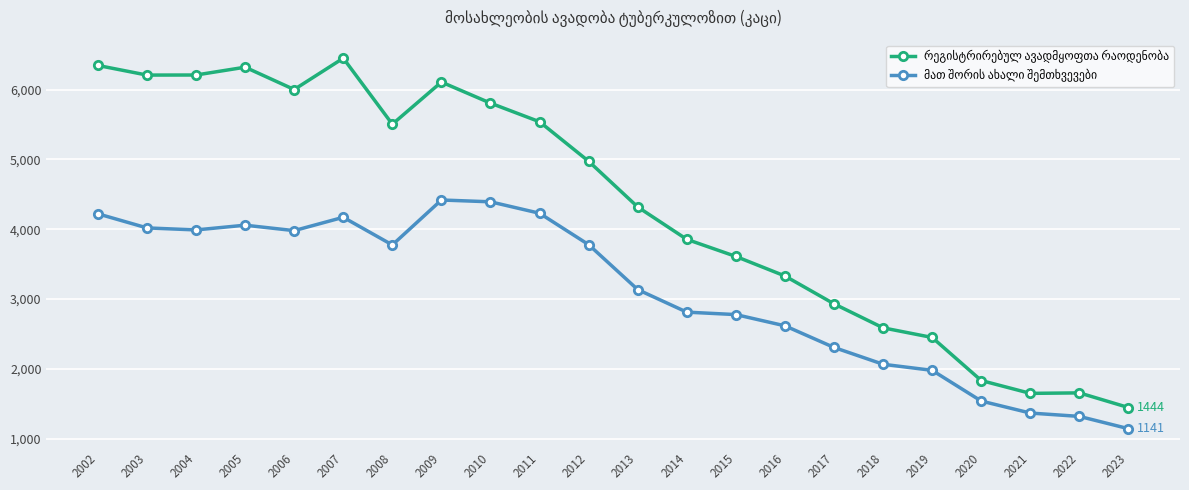

At which category does the chart reach its minimum across all series?

2023